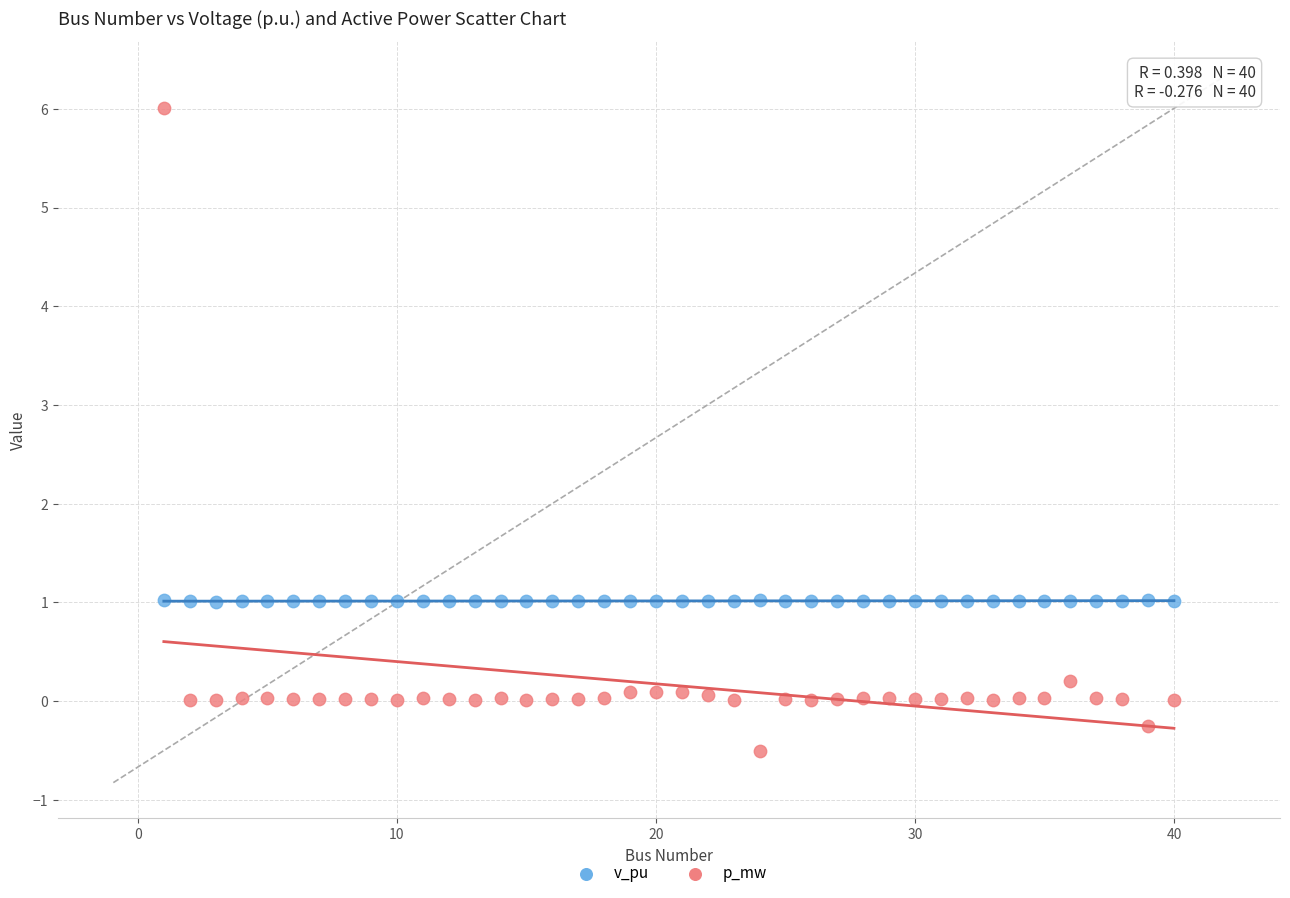

Across all data points, what is the range of Y values (max minus min)?

6.5